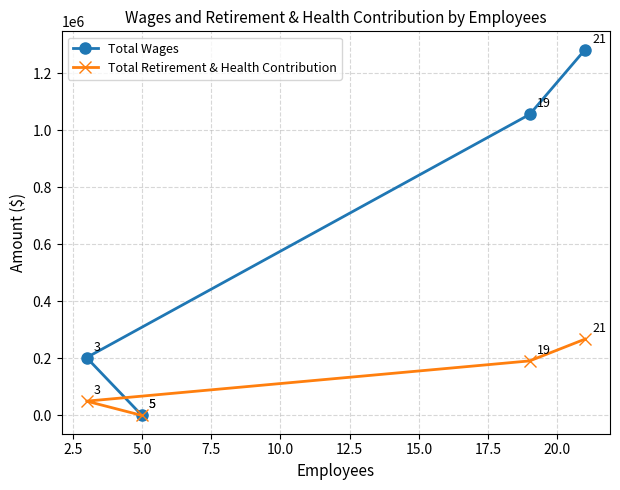

What are all the series names shown in the legend?

Total Wages, Total Retirement & Health Contribution